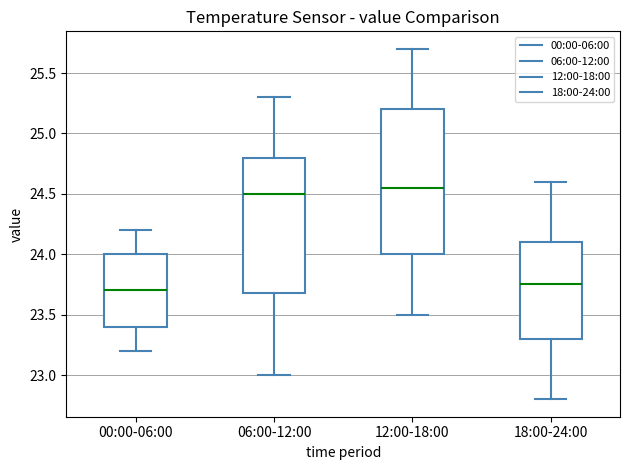

Which box's median line is the lowest?

00:00-06:00